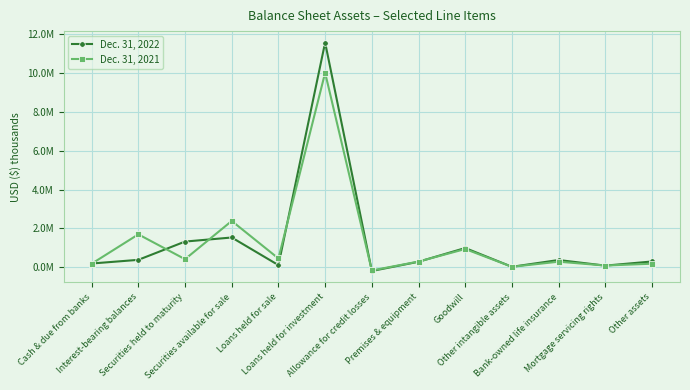

List the series in order of their peak value, highest first.

Dec. 31, 2022, Dec. 31, 2021